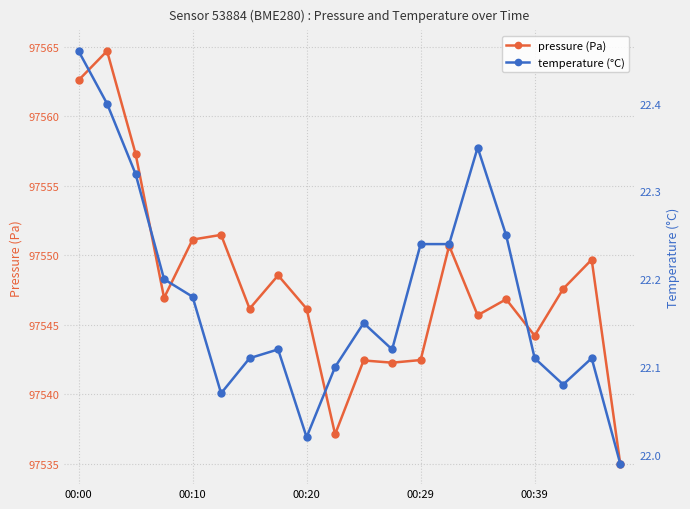

True or false: pressure (Pa) and temperature (°C) intersect in this chart.

False